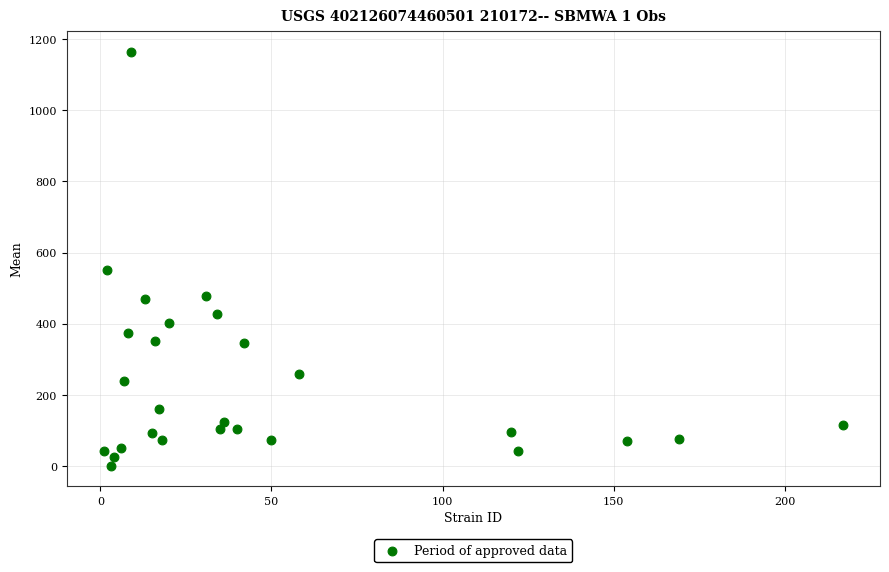

What is the range of X values (max minus min)?

216.0